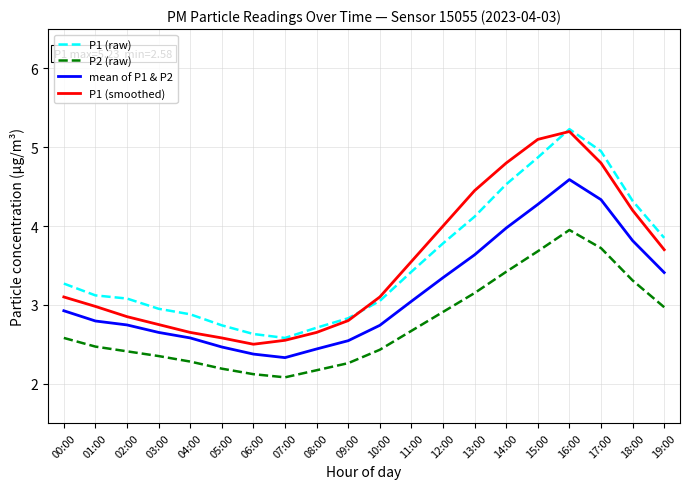

What position from the right is 17:00?

3